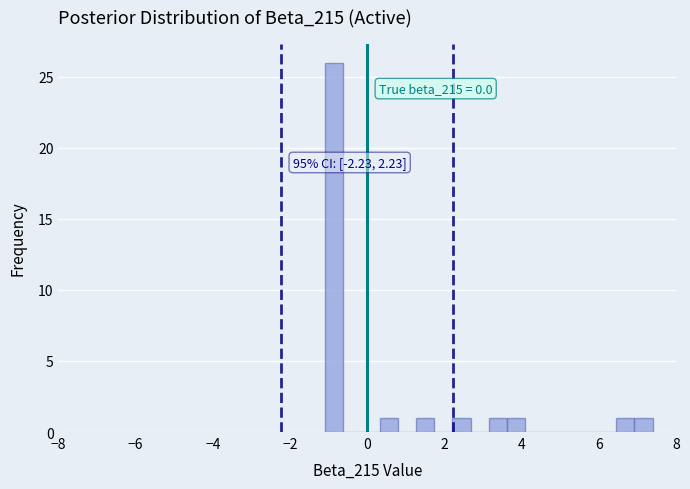

Around what value on the x-axis is the tallest bar? Give the approximate position of its centre, as read against the axis.

-0.8